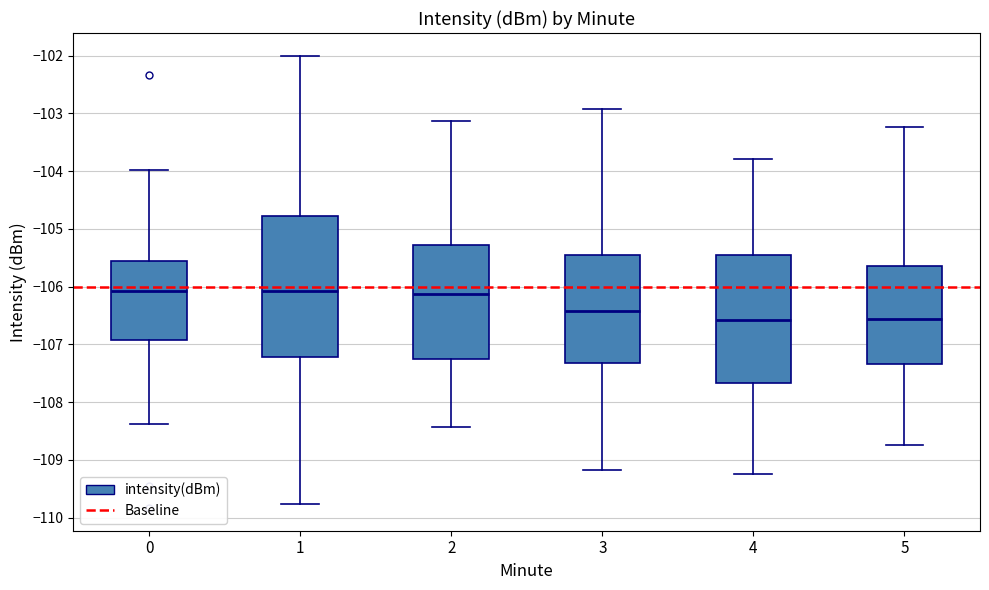

Where is the upper edge of the box at x = 3 on the y-axis? The values are not printed on the chart, so give them approximately, as read against the axis.

-105.5